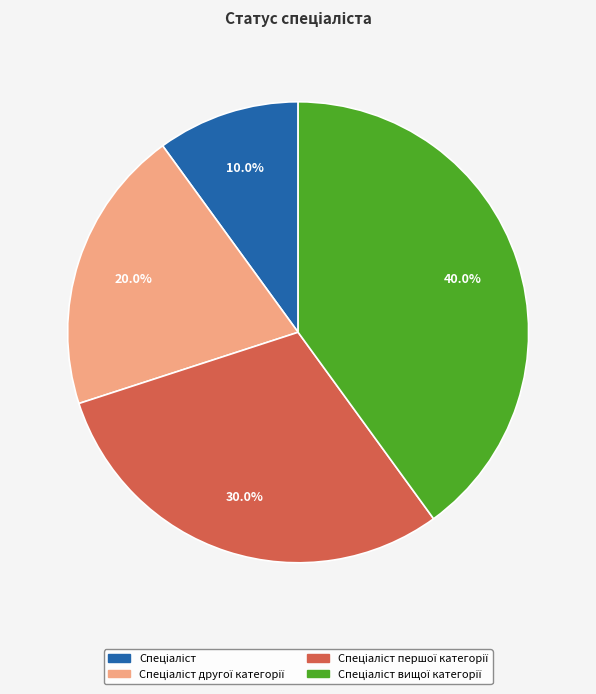

Does any single category account for the majority?

No